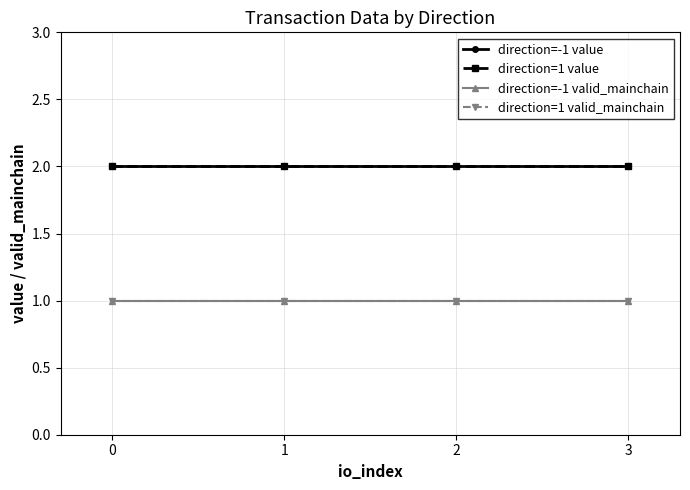

Is this an area chart (filled region under the line)?

No